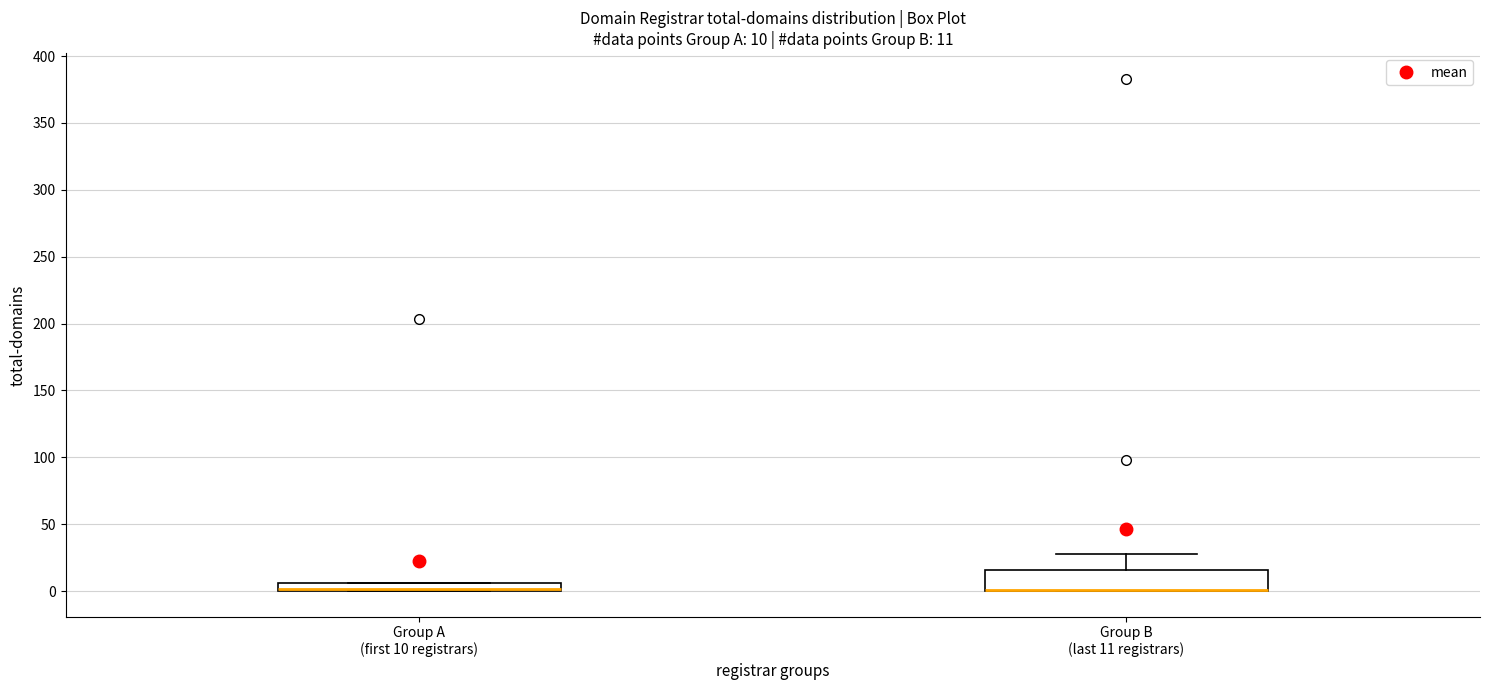

Comparing the boxes themselves (not the whiskers), which one is the tallest?

Group B (last 11 registrars)